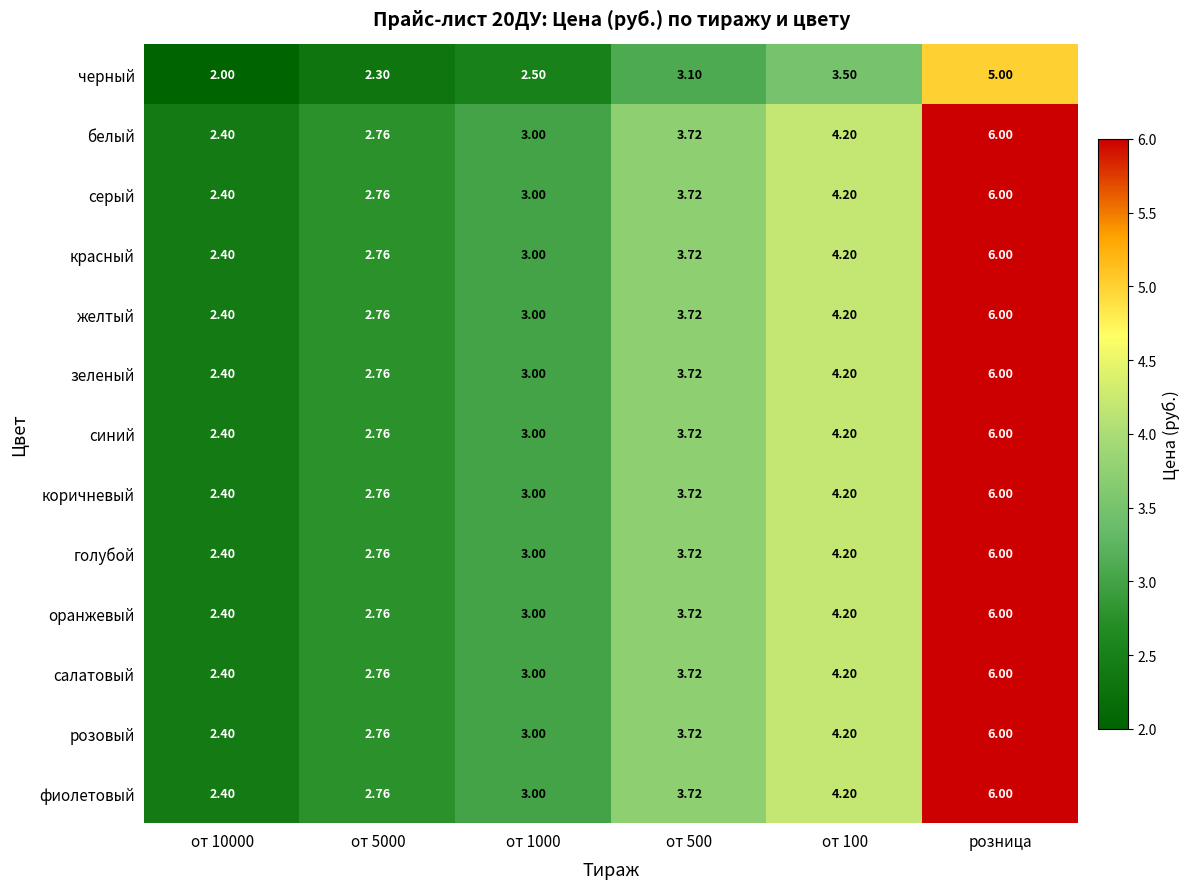

Is the value of красный at от 5000 greater than the value of черный at от 100?

No